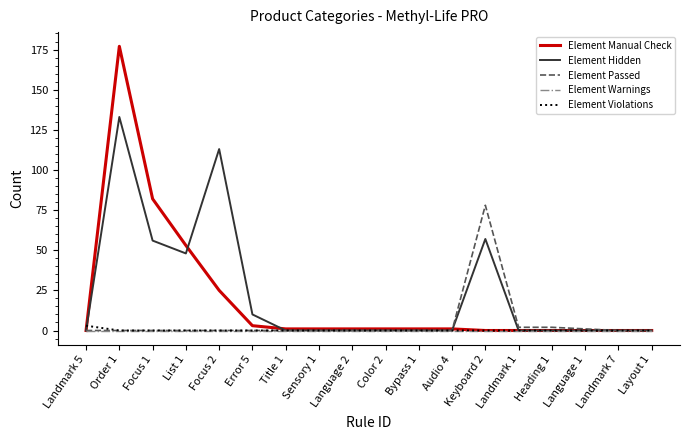

Which series has the widest spread of values?

Element Manual Check